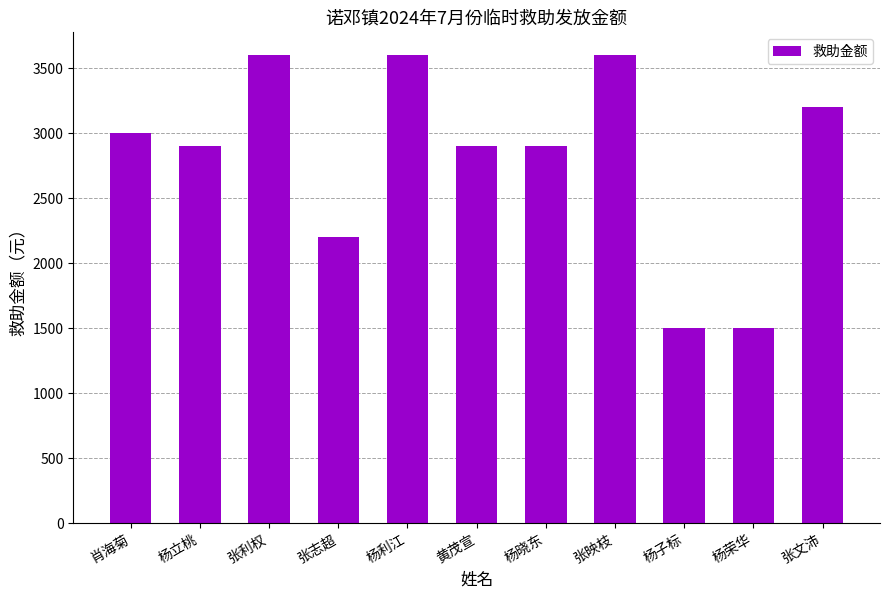

What is the label of the 2nd bar from the left?

杨立桃